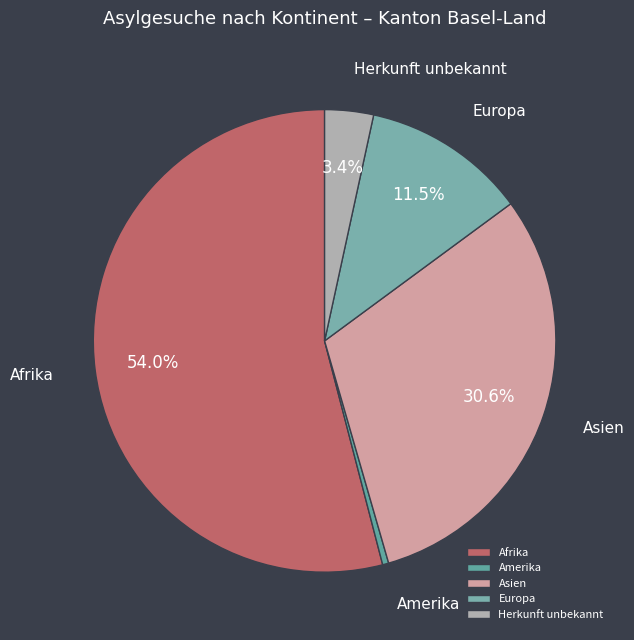

What portion of the pie excludes Herkunft unbekannt?

96.6%